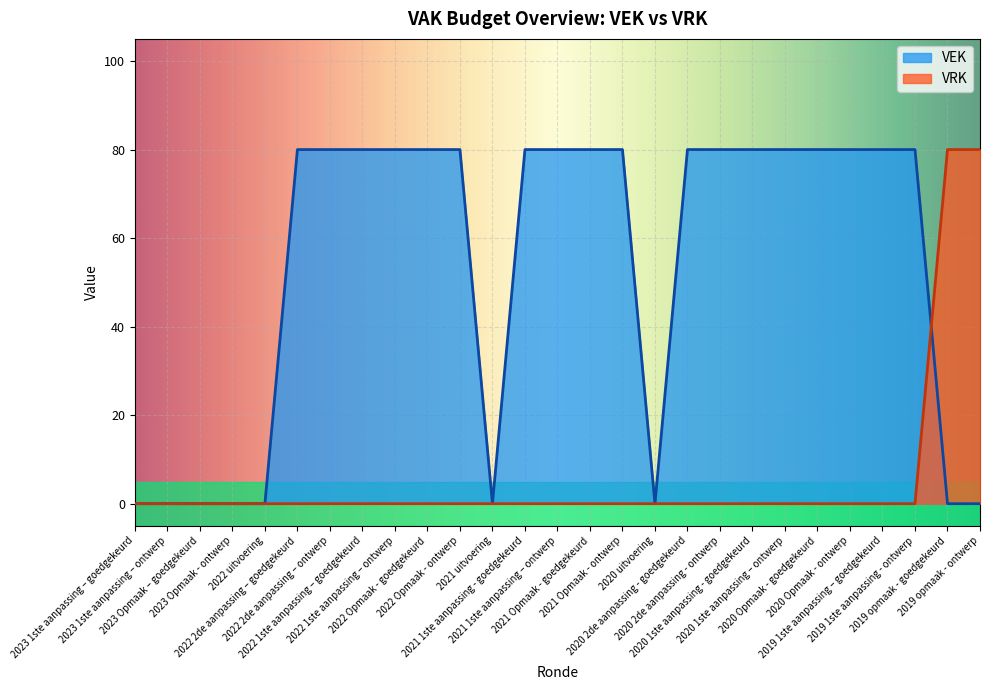

How many categories are shown in the chart?

27